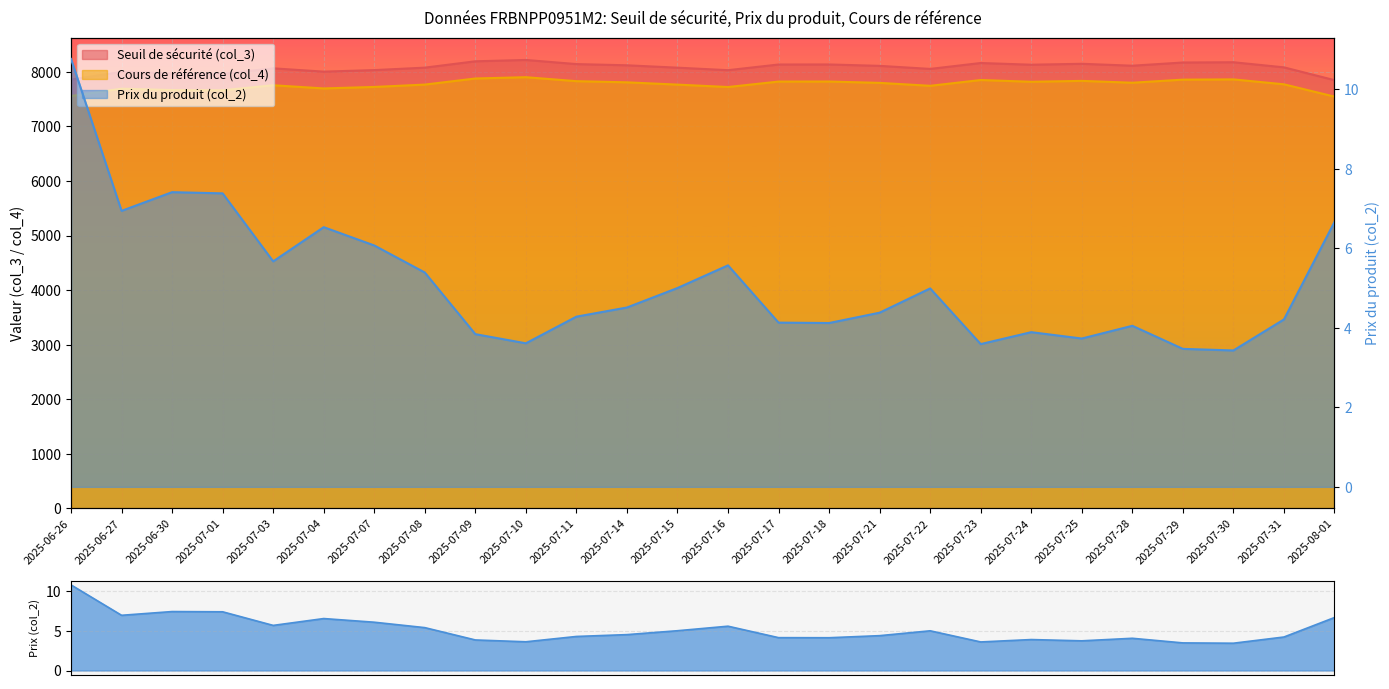

Reading right to left, list all the values displayed in this chart.

Seuil de sécurité (col_3): 7848.0	8082.8	8176.4	8171.7	8112.9	8148.0	8131.0	8162.3	8054.2	8110.1	8135.6	8134.9	8031.0	8076.9	8120.5	8142.5	8218.3	8193.6	8077.4	8032.4	8004.1	8064.7	7964.1	7972.5	7999.2	7859.6
Prix du produit (col_2): 6.7	4.2	3.4	3.5	4.0	3.7	3.9	3.6	5.0	4.4	4.1	4.1	5.6	5.0	4.5	4.3	3.6	3.8	5.4	6.1	6.5	5.7	7.4	7.4	6.9	10.8
Cours de référence (col_4): 7546.2	7772.0	7862.0	7857.4	7800.9	7834.6	7818.3	7850.4	7744.4	7798.2	7822.7	7822.0	7722.1	7766.2	7808.2	7829.3	7902.2	7878.5	7766.7	7723.5	7696.3	7754.6	7662.6	7665.9	7691.6	7557.3